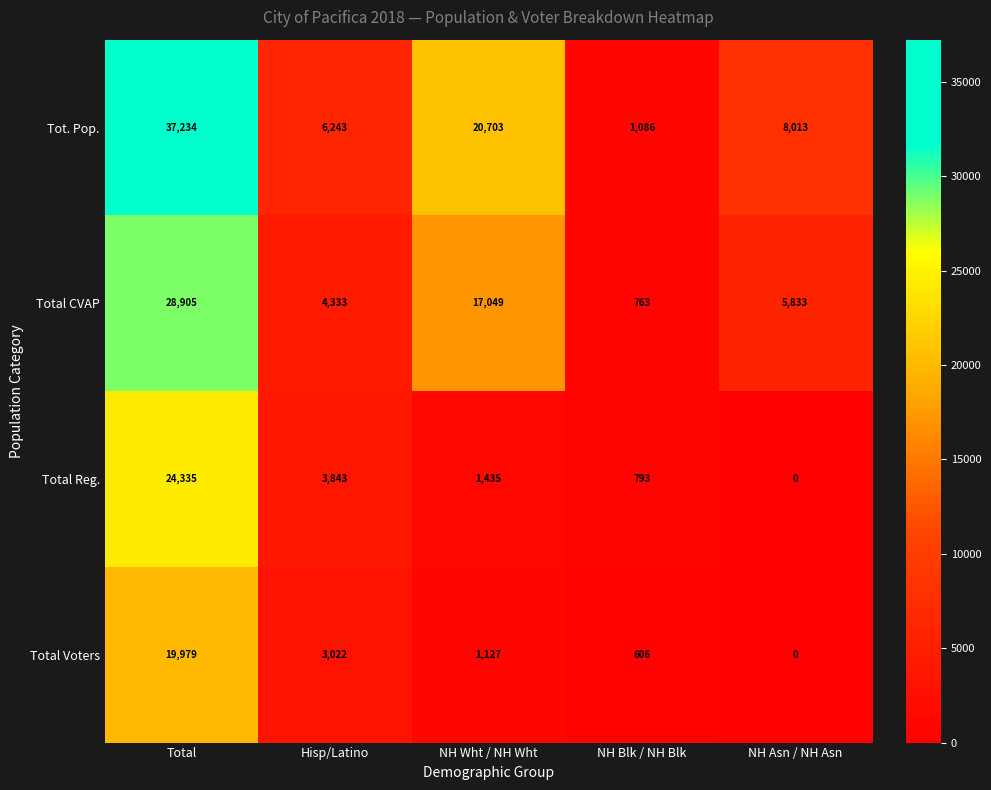

Between NH Wht / NH Wht and NH Asn / NH Asn, which series saw the biggest shift?

Tot. Pop.